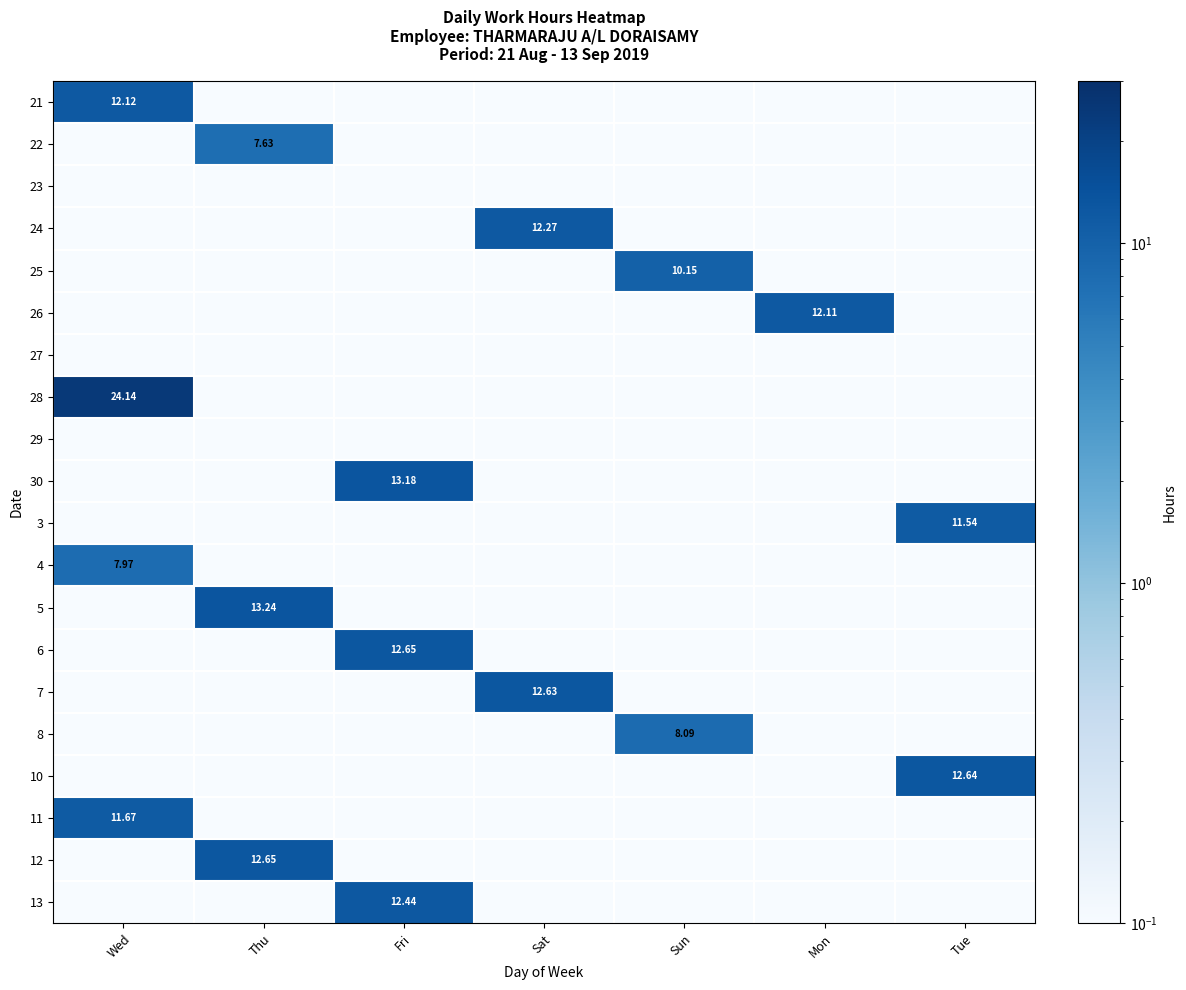

What is the lowest value of the 12 series?

0.1